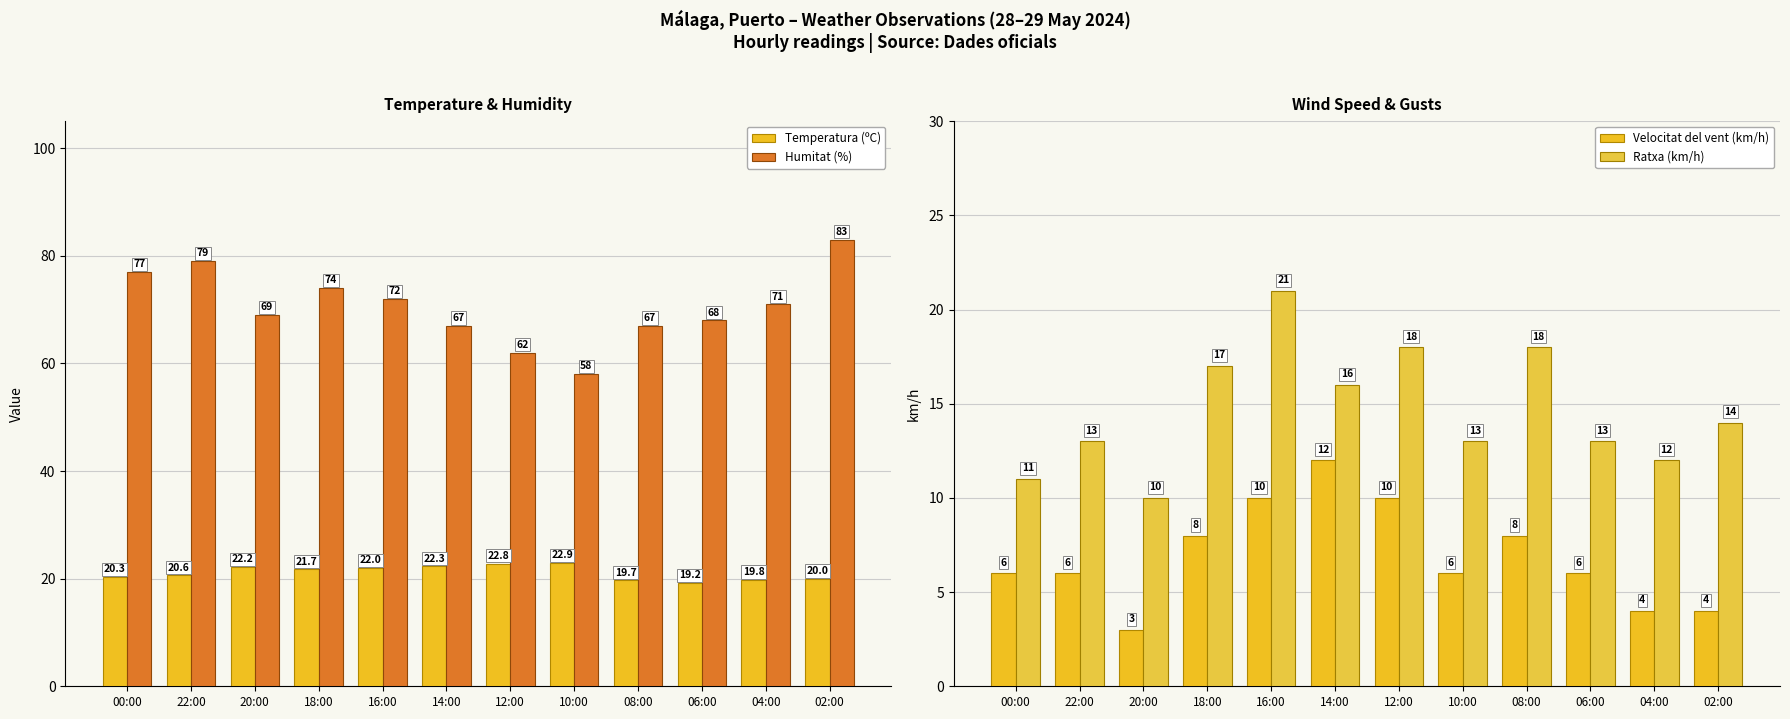

Between 04:00 and 06:00, which is larger?

04:00